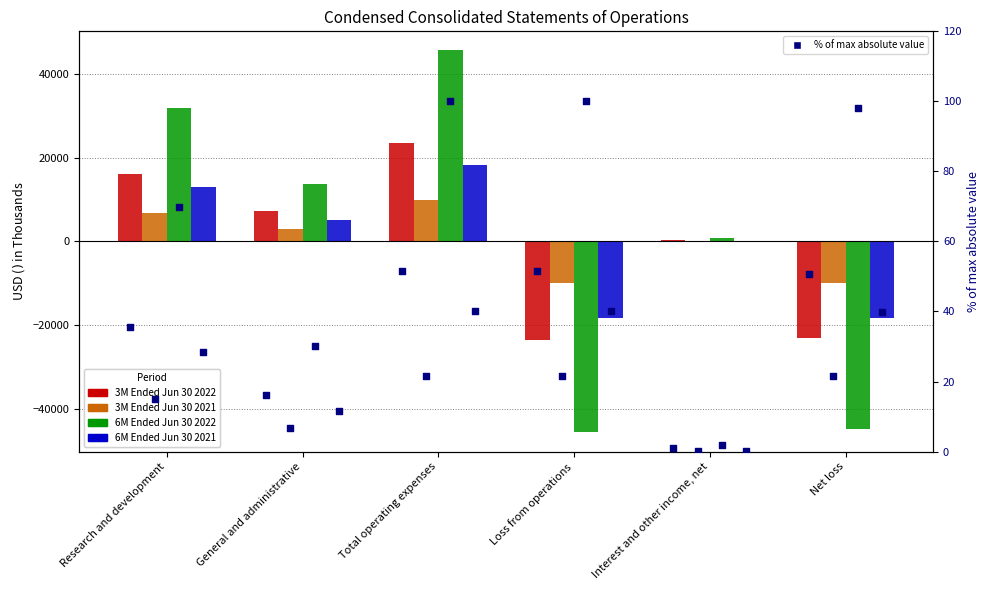

Which series has the largest Y range (max minus min)?

6M Ended Jun 30 2022